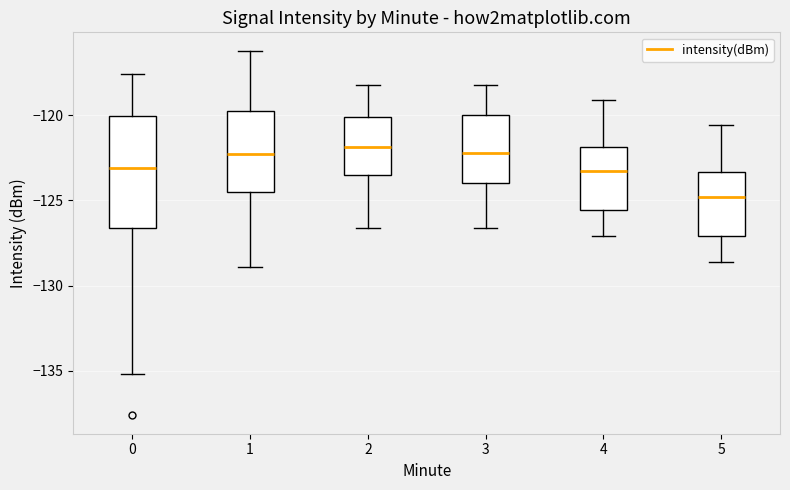

Reading left to right, transcribe this box plot: for each box, give where its median line is, the range the box spans, and where its two whiskers end, as read against the y-axis. The values are not printed on the chart, so give them approximately, as read against the axis.

0: median -123.0, box -126.5 to -120.0, whiskers -135.0 to -117.5
1: median -122.5, box -124.5 to -119.5, whiskers -129.0 to -116.0
2: median -122.0, box -123.5 to -120.0, whiskers -126.5 to -118.0
3: median -122.0, box -124.0 to -120.0, whiskers -126.5 to -118.0
4: median -123.5, box -125.5 to -122.0, whiskers -127.0 to -119.0
5: median -125.0, box -127.0 to -123.5, whiskers -128.5 to -120.5